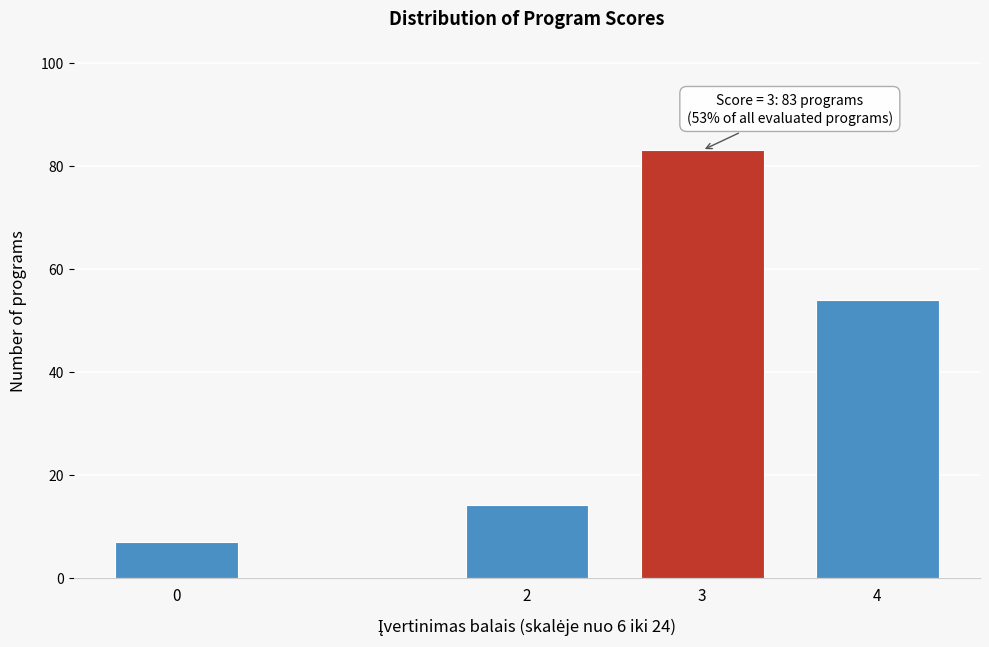

Reading left to right, transcribe all the data shown in this chart.

0=7	2=14	3=83	4=54